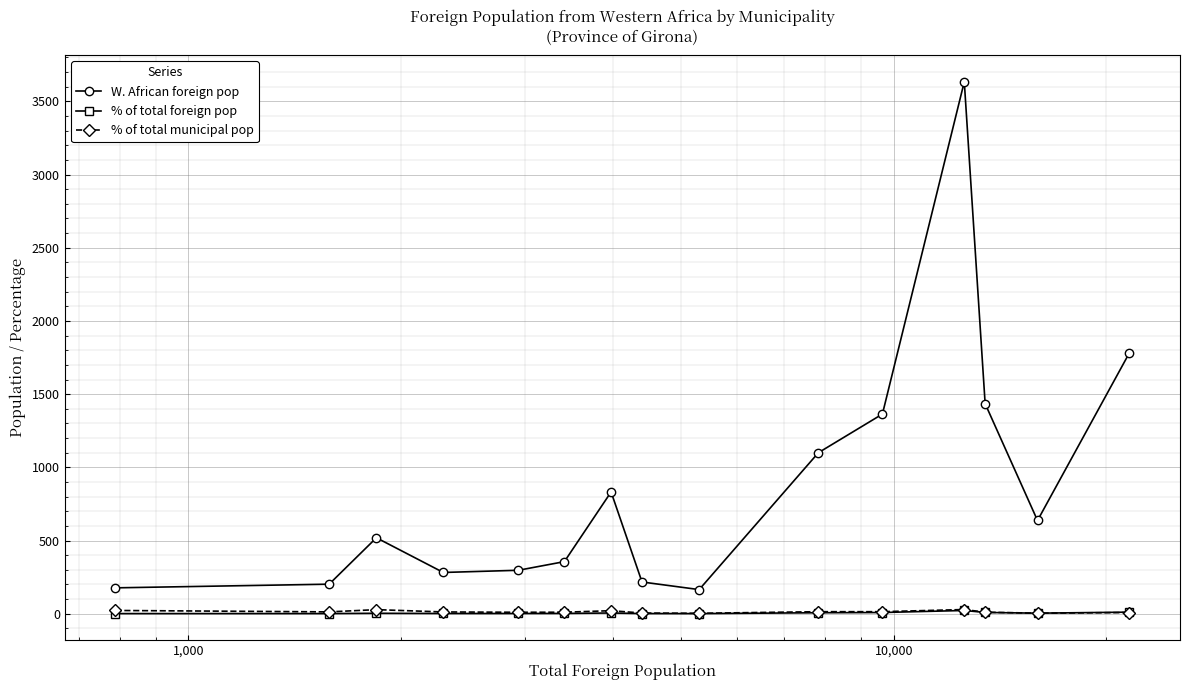

True or false: % of total foreign pop and W. African foreign pop cross at least once.

False